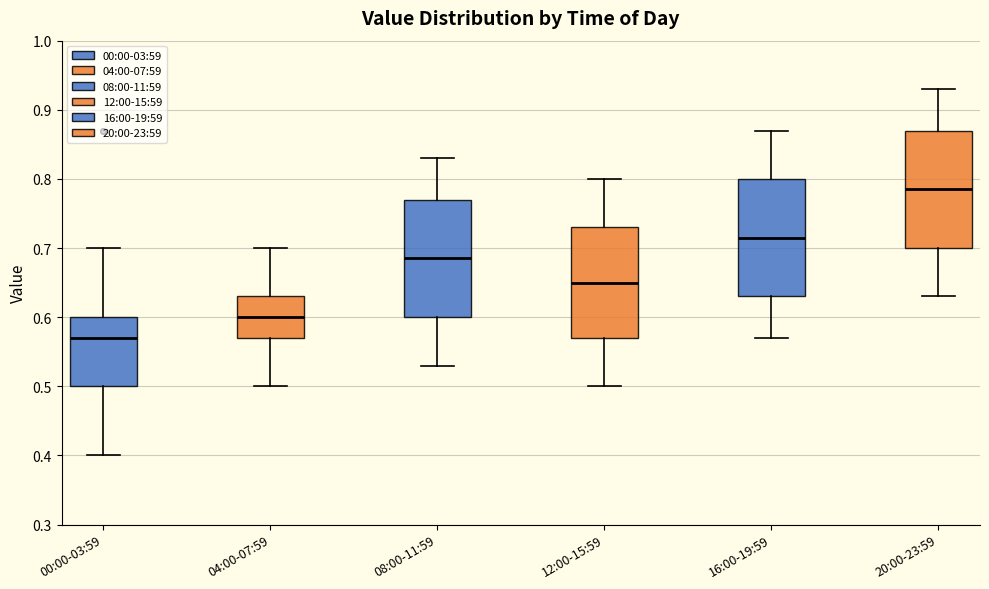

Where is the upper edge of the box for 08:00-11:59 on the y-axis? The values are not printed on the chart, so give them approximately, as read against the axis.

0.77